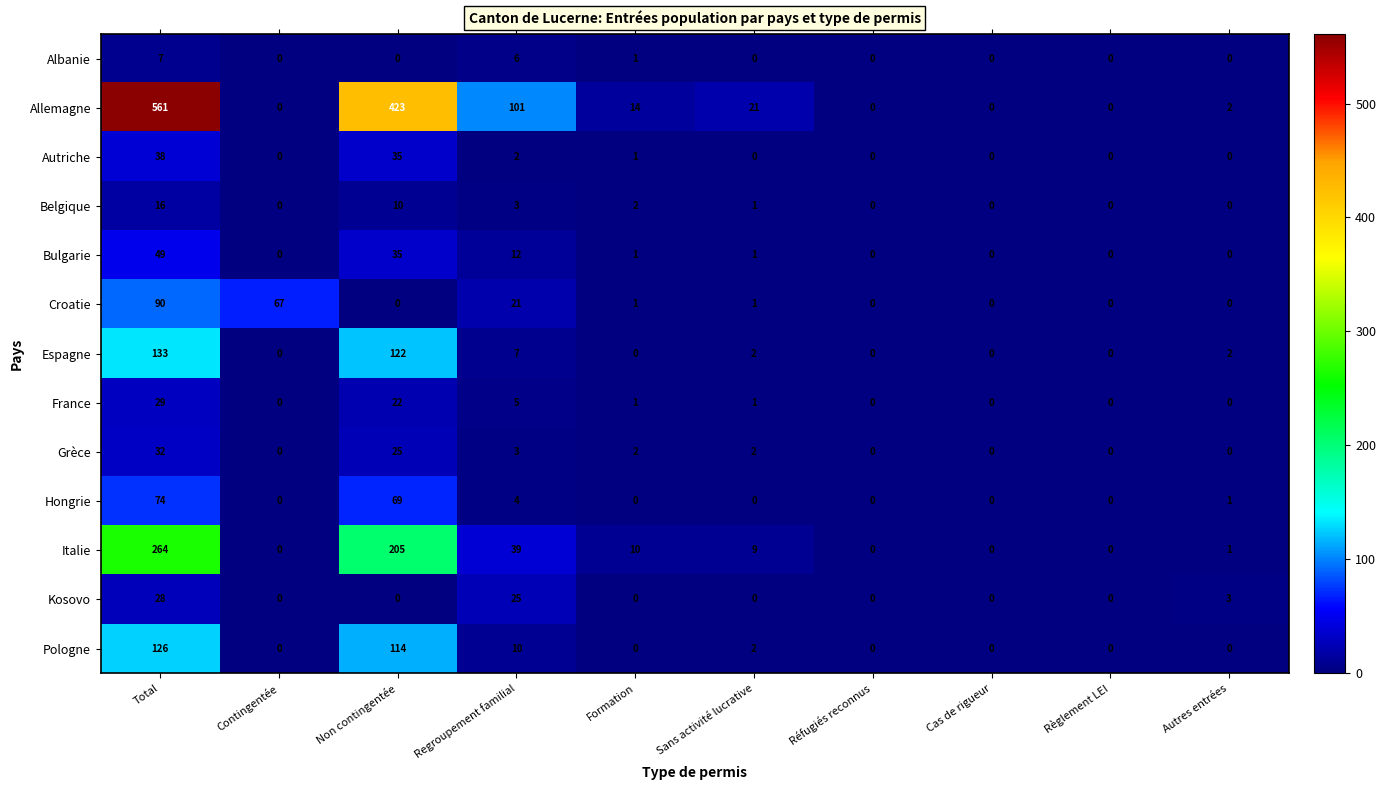

Is it true that France equals 22 at Non contingentée?

True